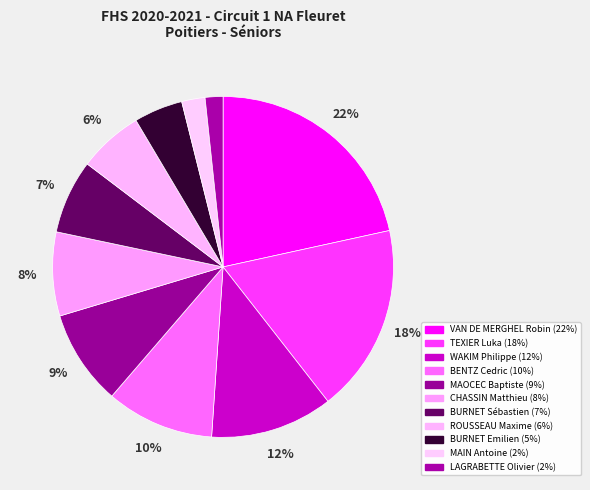

Count the number of slices in the pie.

11